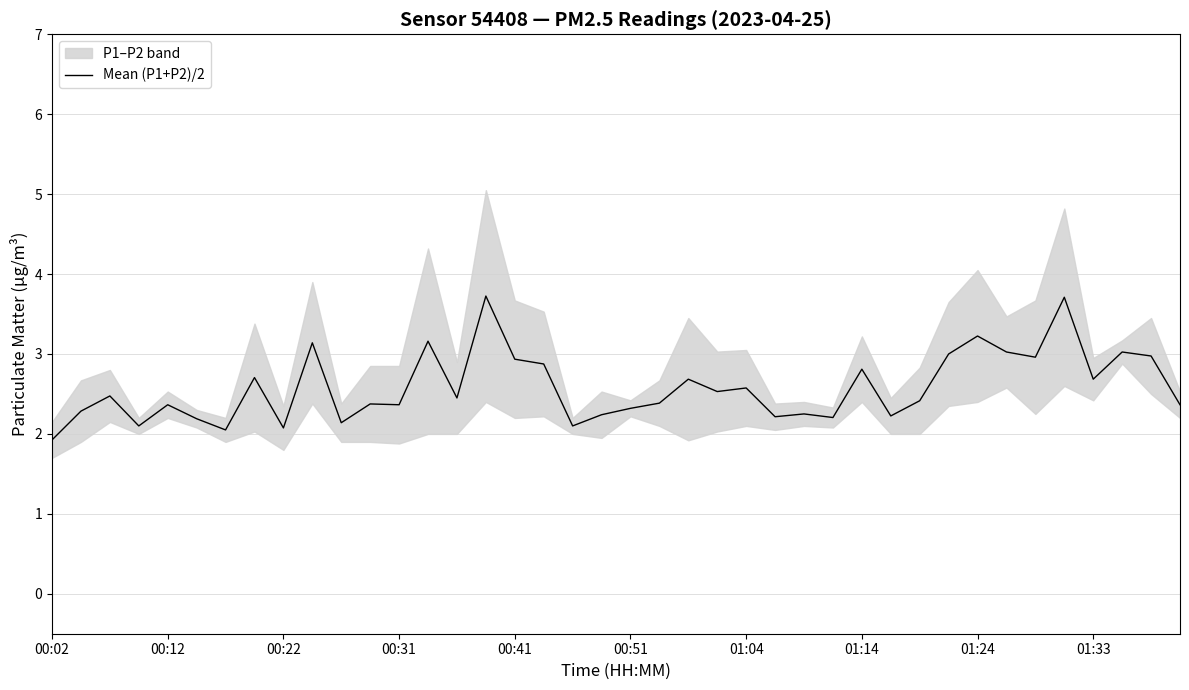

Is it true that the value at 38 is 4.6?

False